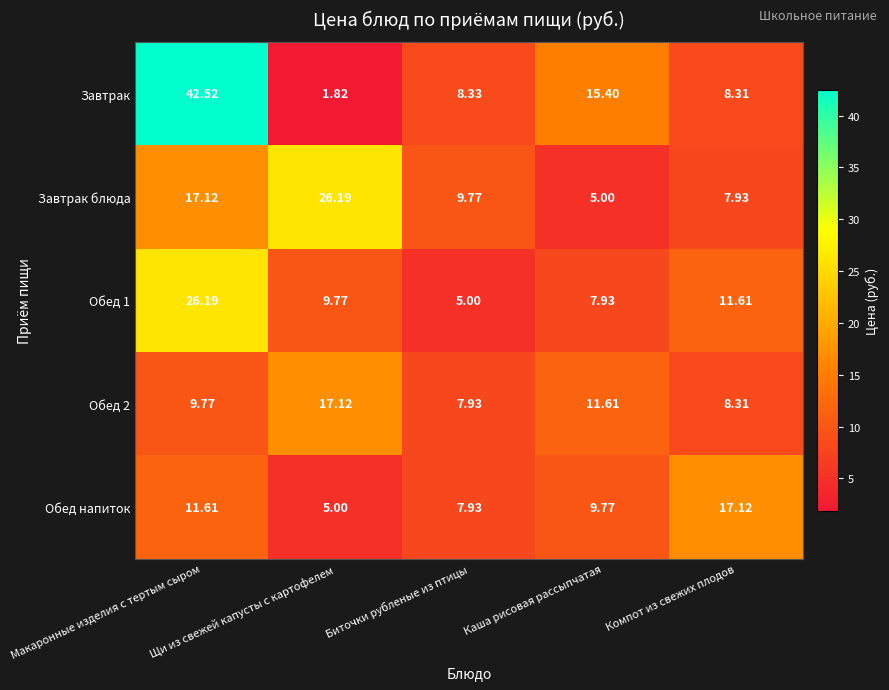

At which label is Завтрак closest to 22?

Каша рисовая рассыпчатая